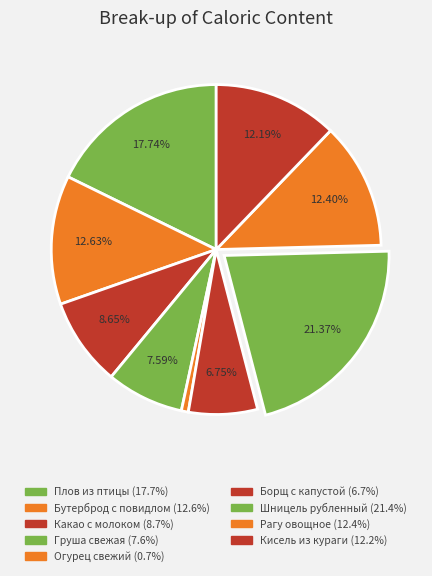

To the nearest percent, what is the average slice percentage?

11%